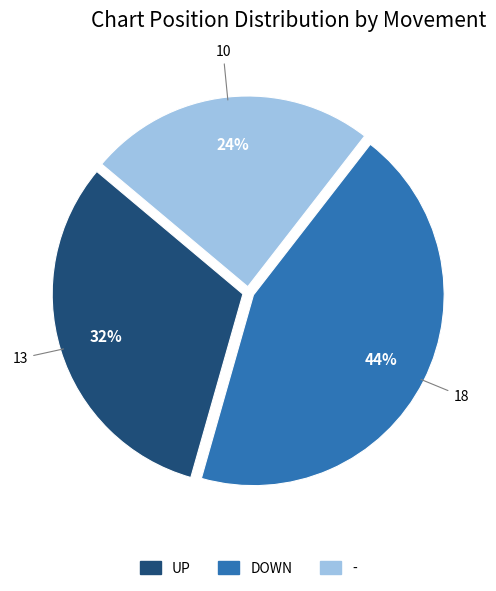

Count the number of slices in the pie.

3